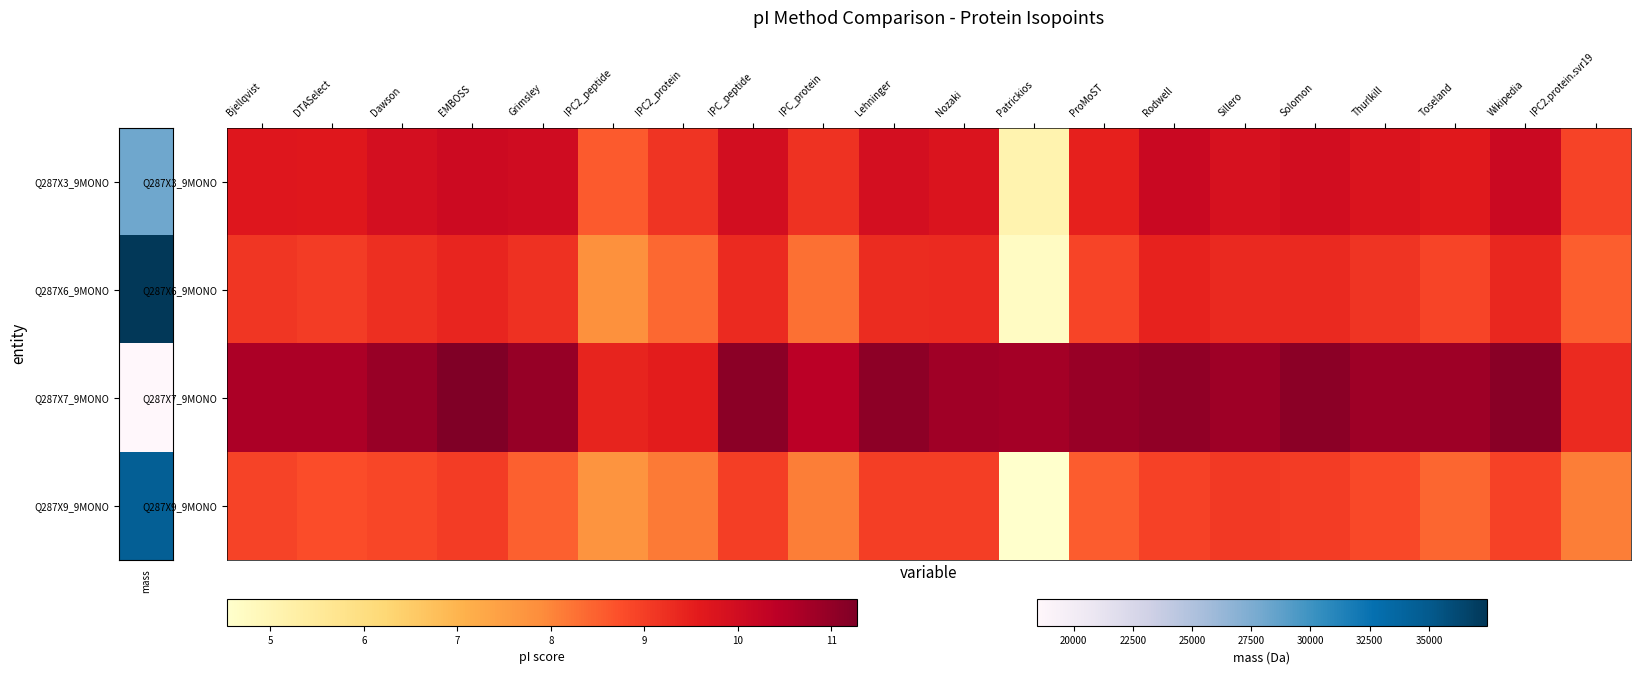

Which series has the widest spread of values?

Q287X3_9MONO